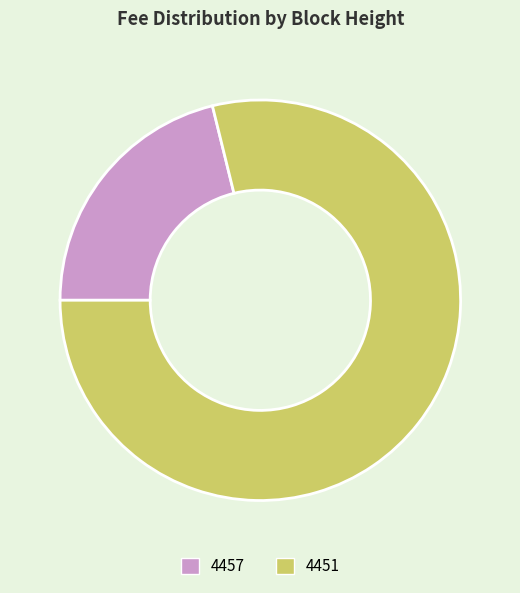

Which slice is the largest?

4451